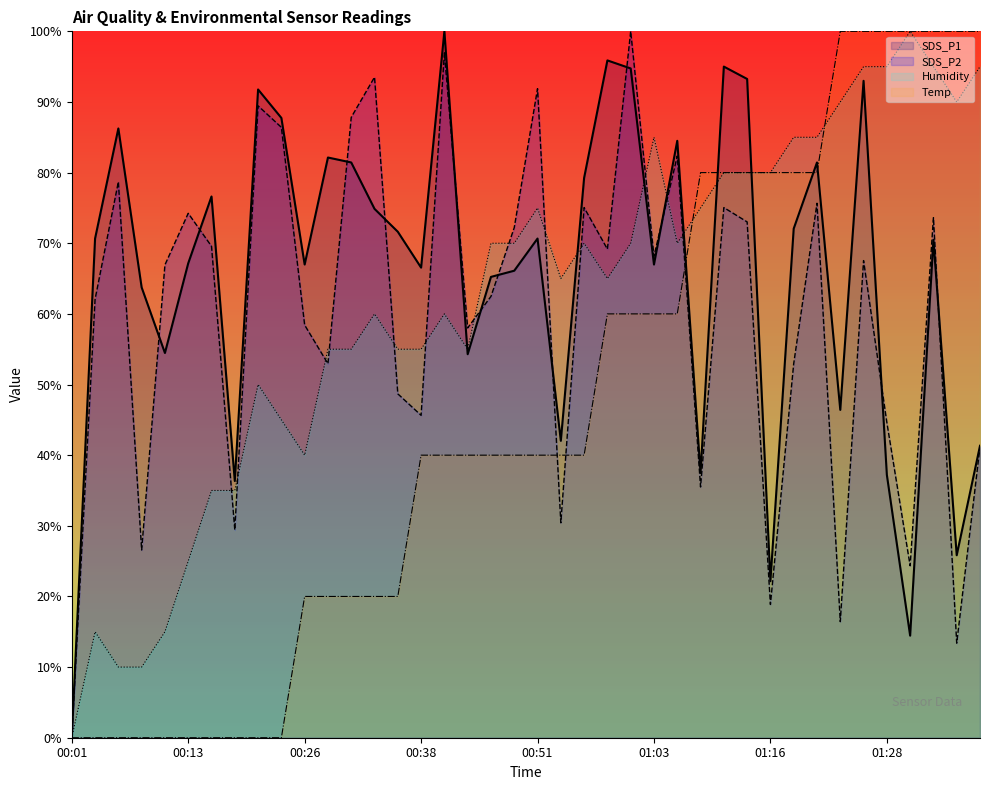

What is the maximum value shown in the chart?

100.0